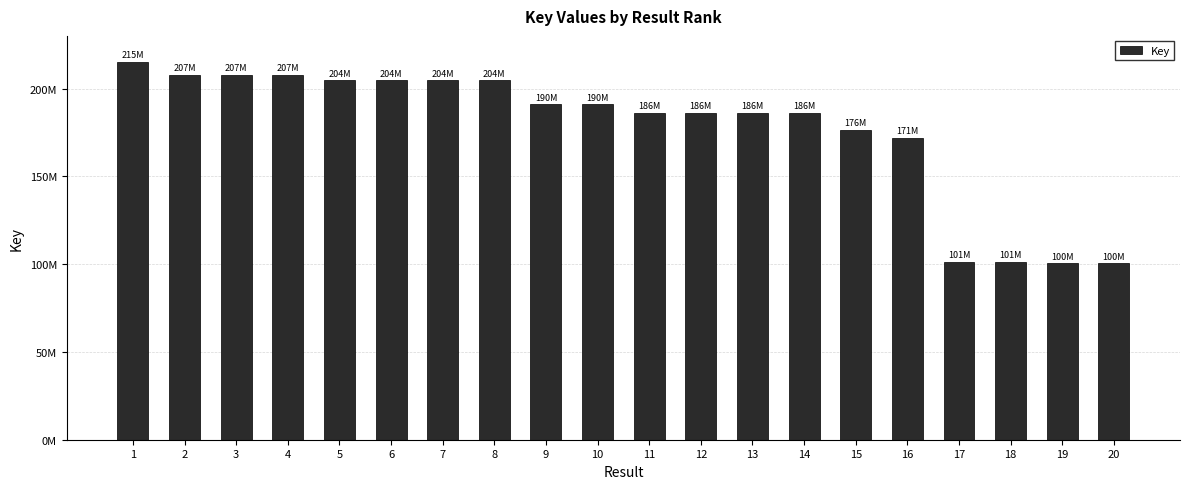

True or false: the data shows 130769750 at 10.

False